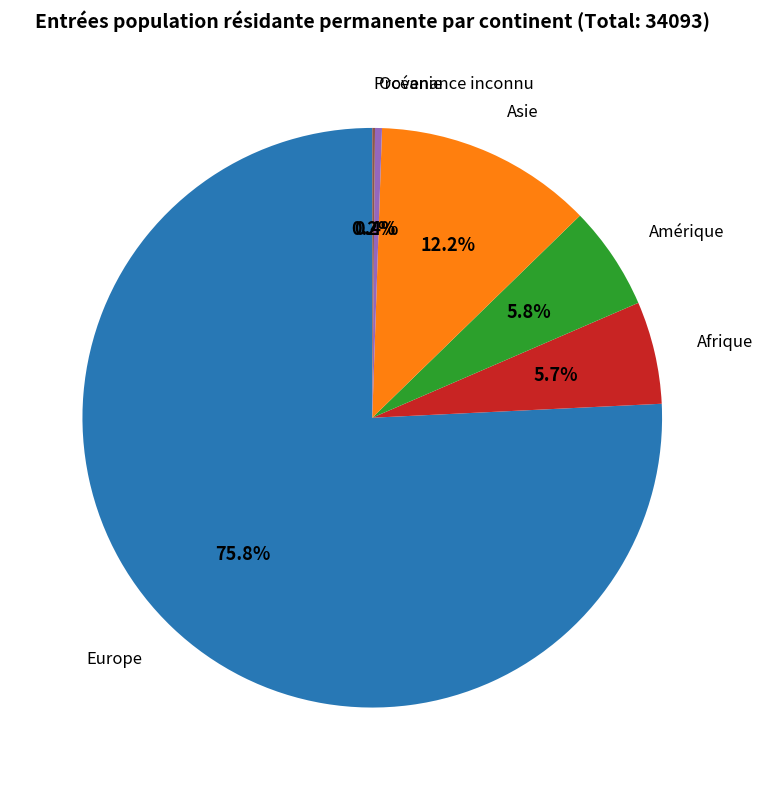

Does any single category account for the majority?

Yes